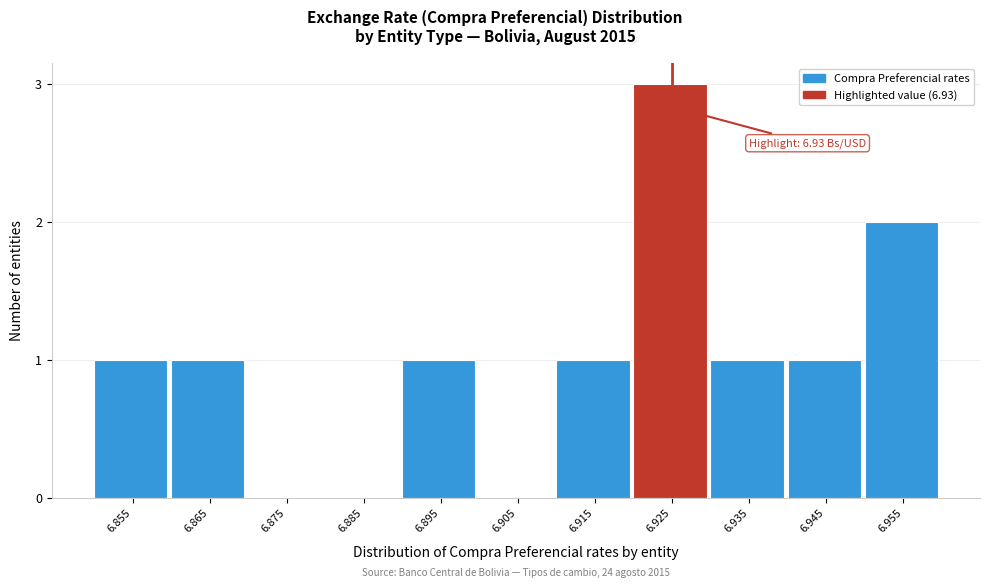

Reading left to right, what are all the values shown in this chart?

6.855=1	6.865=1	6.875=0	6.885=0	6.895=1	6.905=0	6.915=1	6.925=3	6.935=1	6.945=1	6.955=2